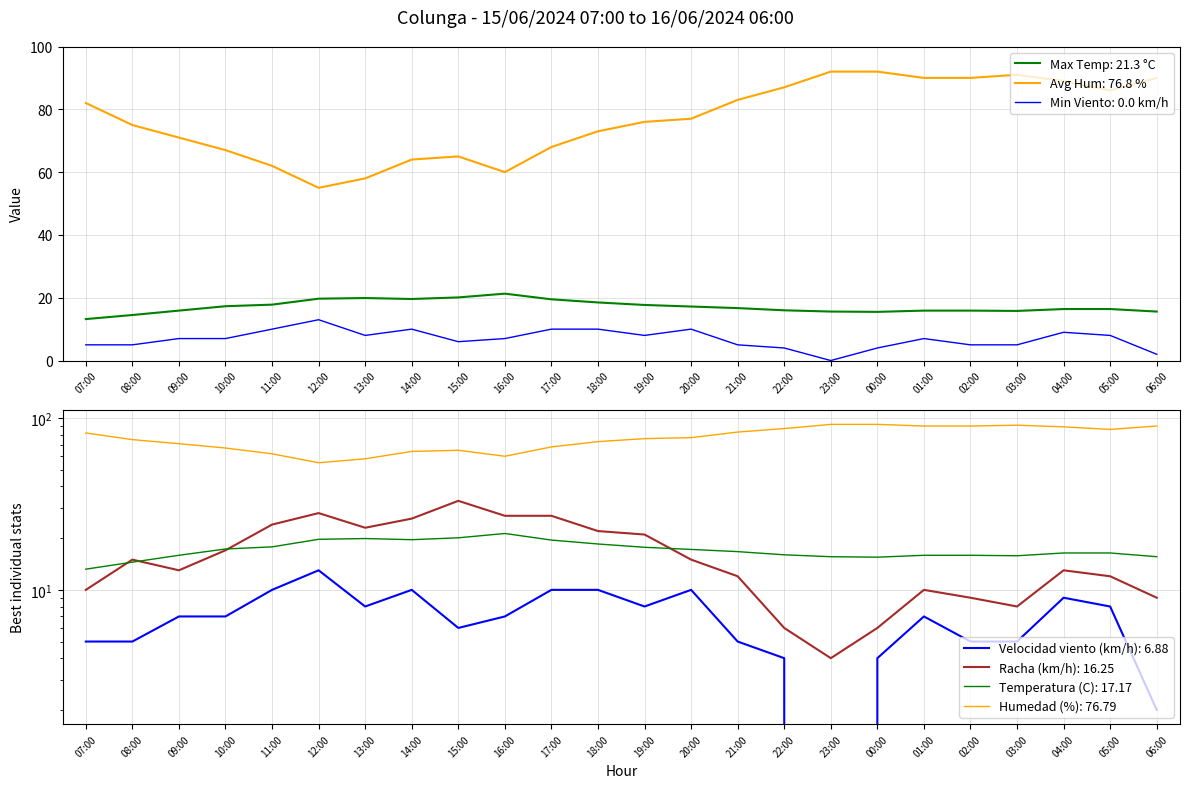

Which has a higher value, 16:00 or 15:00?

16:00